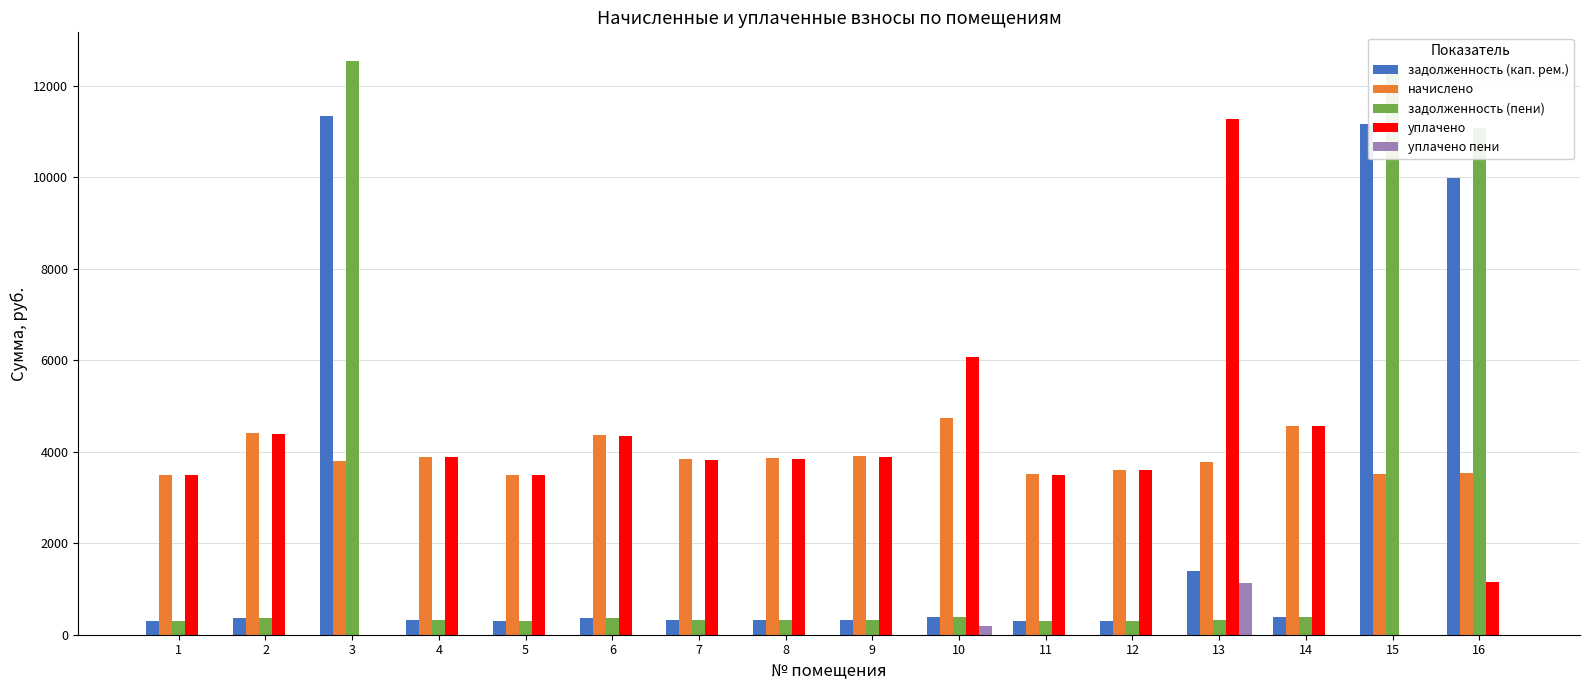

What are all the series names shown in the legend?

задолженность (кап. рем.), начислено, задолженность (пени), уплачено, уплачено пени